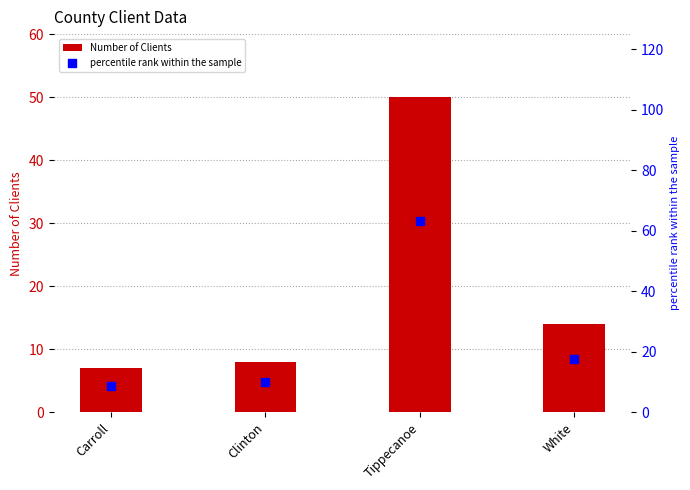

Is the value of percentile rank within the sample at Tippecanoe greater than the value of Number of Clients at Tippecanoe?

Yes